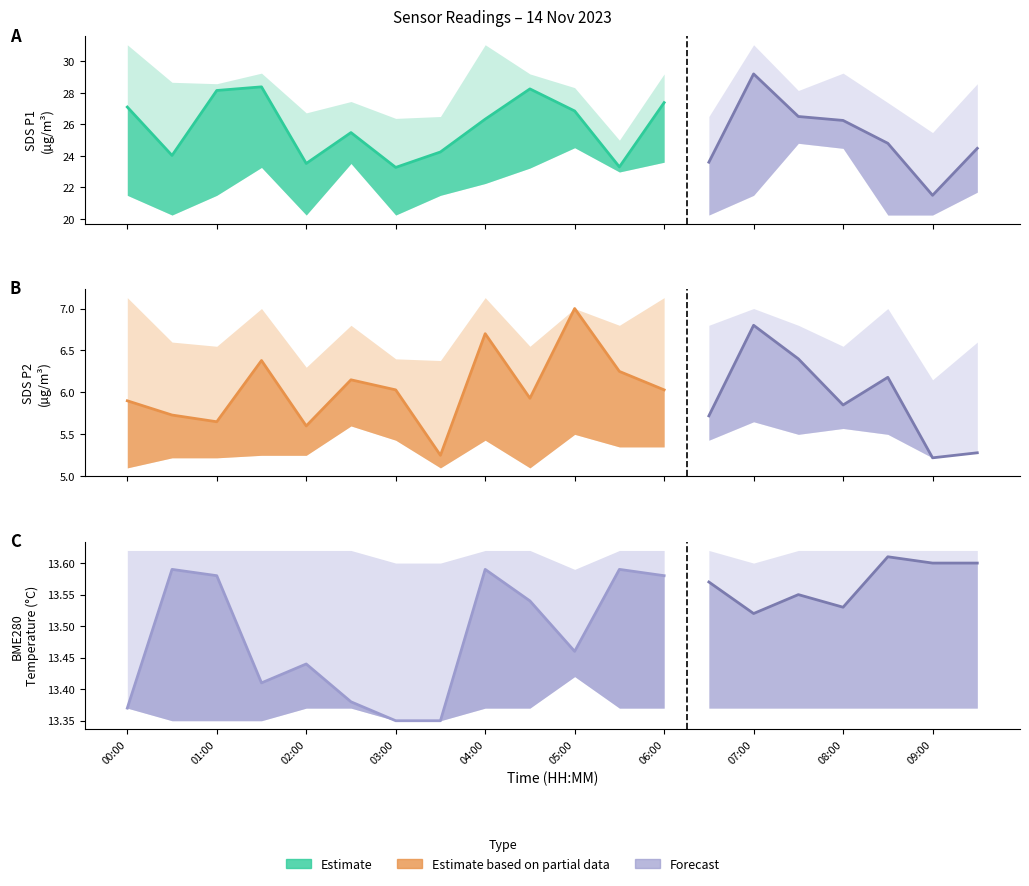

What is the minimum value shown in the chart?

5.2